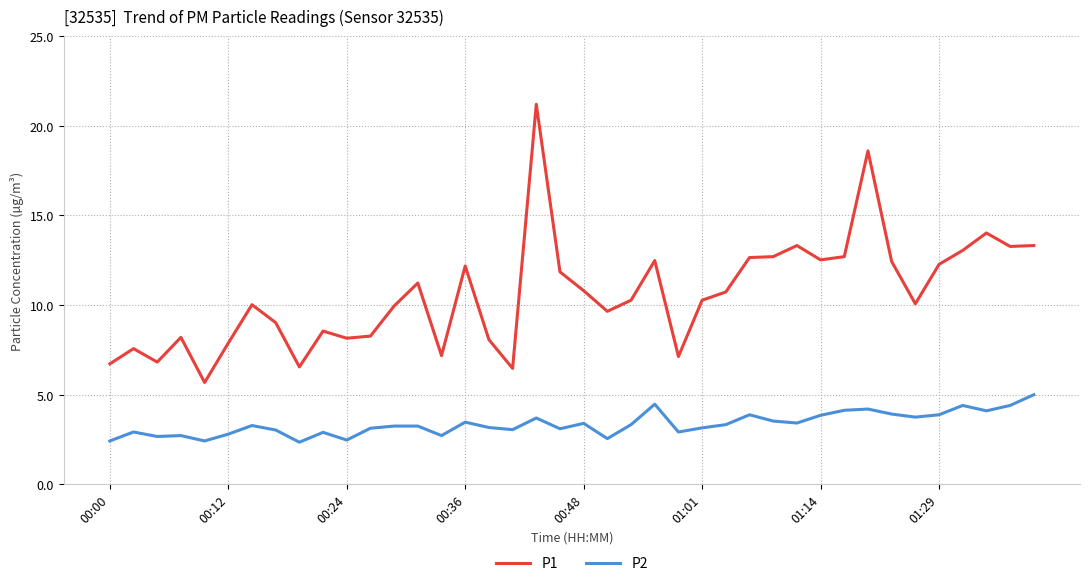

List the series in order of their peak value, lowest first.

P2, P1